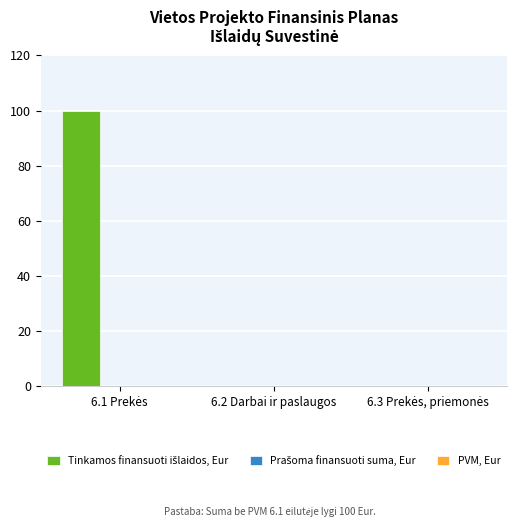

The value at 6.2 Darbai ir paslaugos is 0. True or false?

True